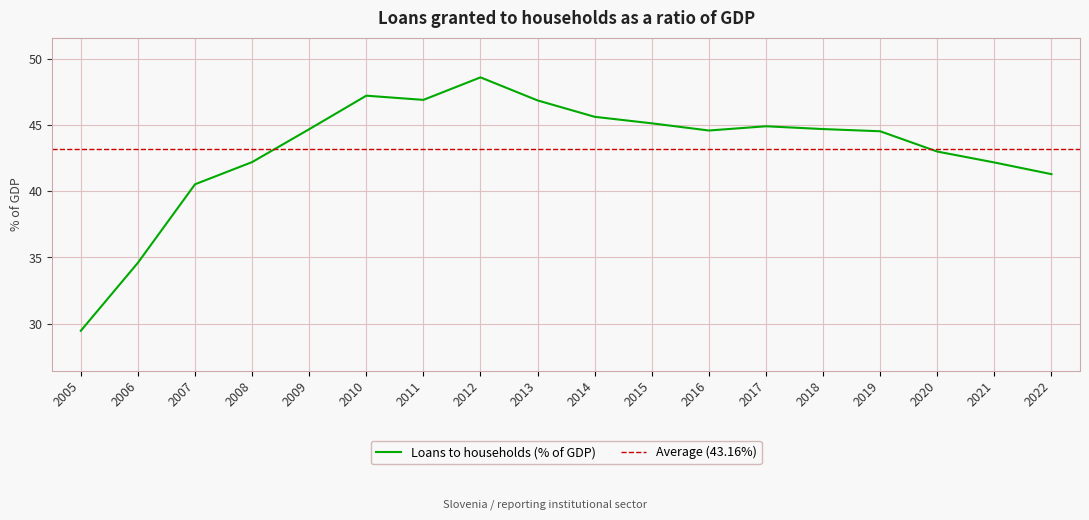

Reading left to right, extract all data points from this chart.

2005=29.5	2006=34.6	2007=40.5	2008=42.2	2009=44.7	2010=47.2	2011=46.9	2012=48.6	2013=46.9	2014=45.6	2015=45.1	2016=44.6	2017=44.9	2018=44.7	2019=44.5	2020=43.0	2021=42.2	2022=41.3